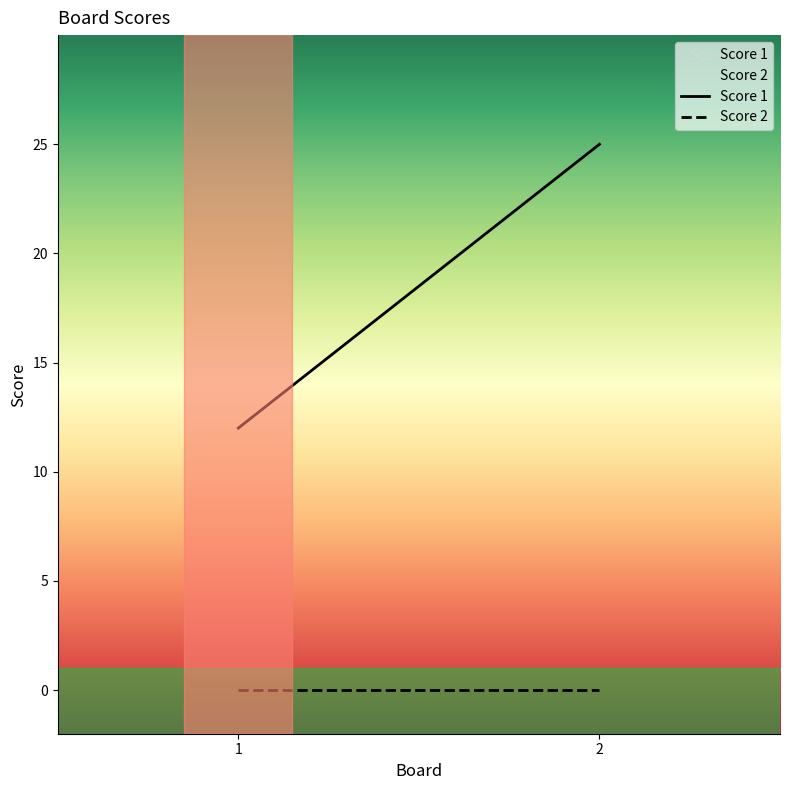

True or false: Score 2 has a value of 0 at 2.

True